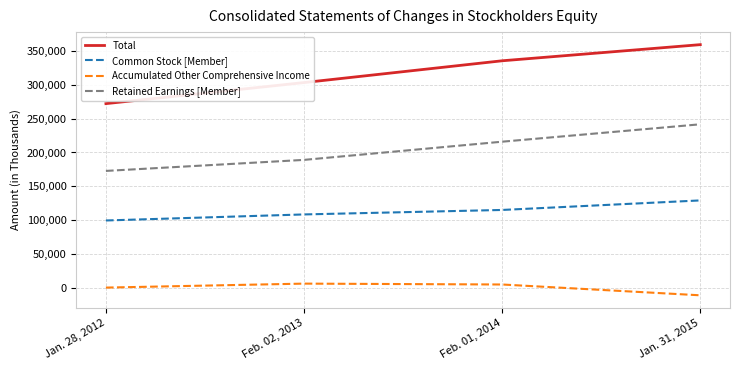

What are all the series names shown in the legend?

Total, Common Stock [Member], Accumulated Other Comprehensive Income, Retained Earnings [Member]